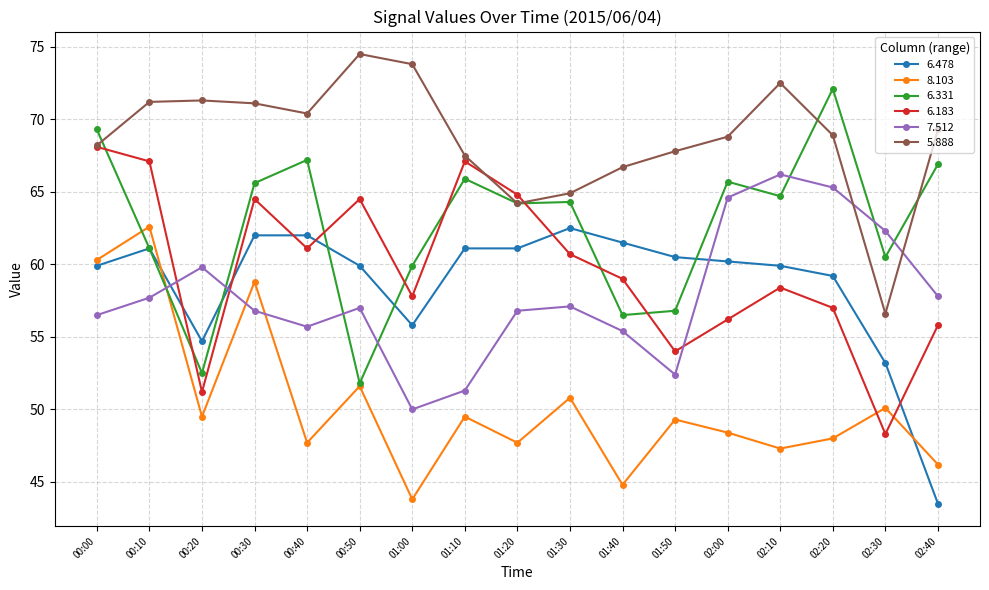

How many lines are shown in the chart?

6